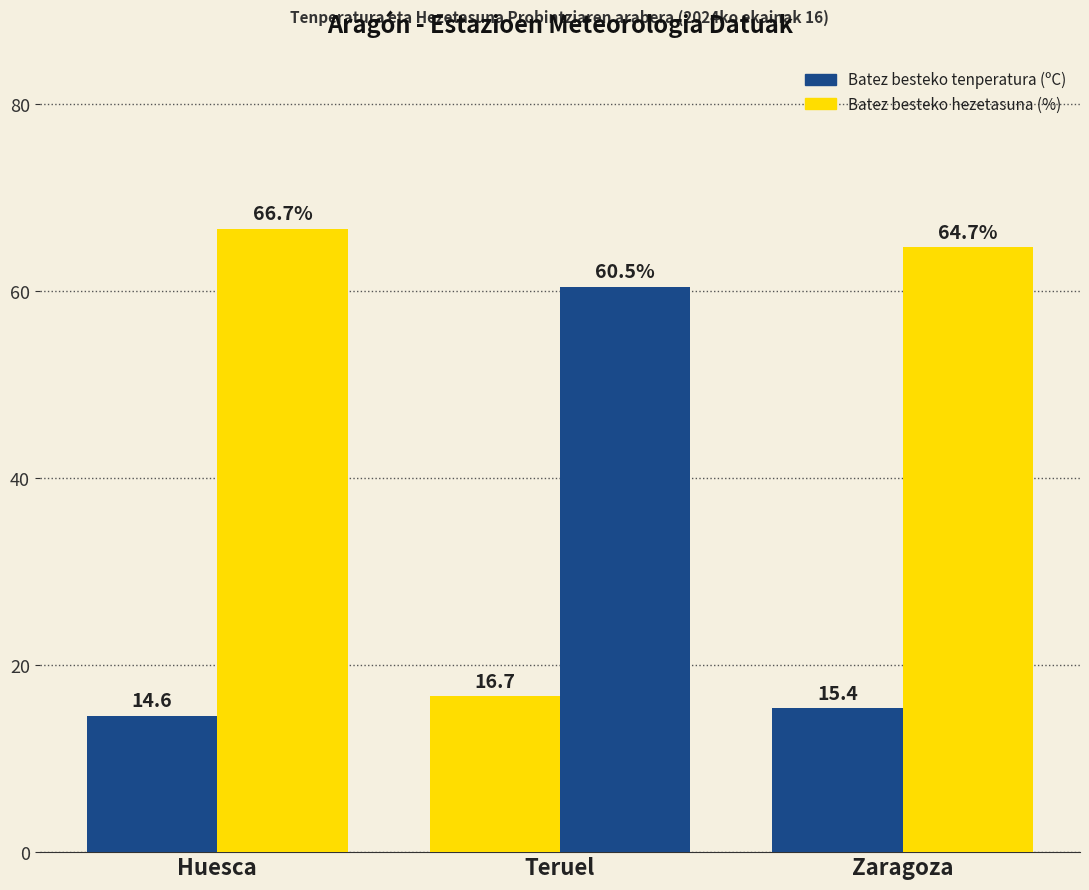

True or false: Batez besteko tenperatura (ºC) has a value of 14.6 at Huesca.

True